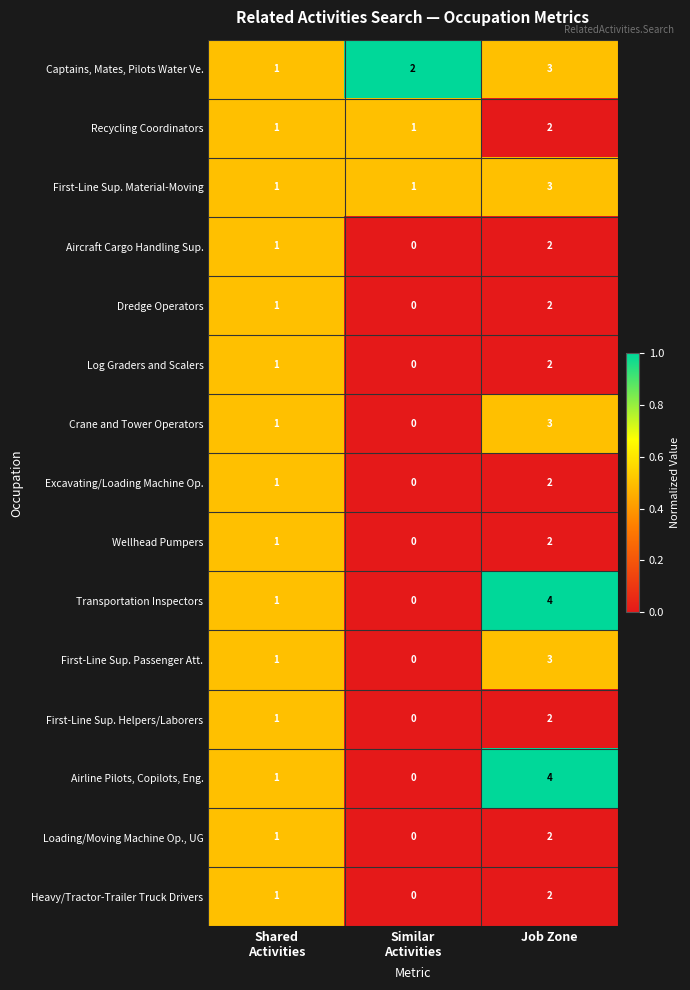

Count the Wellhead Pumpers values in the range 0 to 2.

3